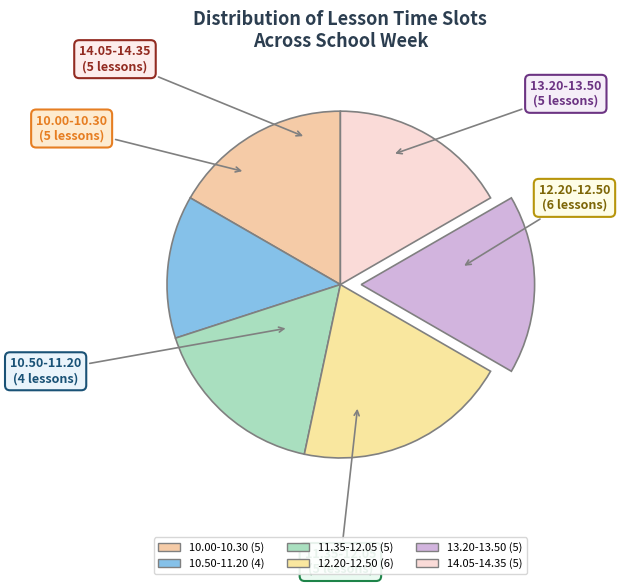

How many slices are in this pie chart?

6